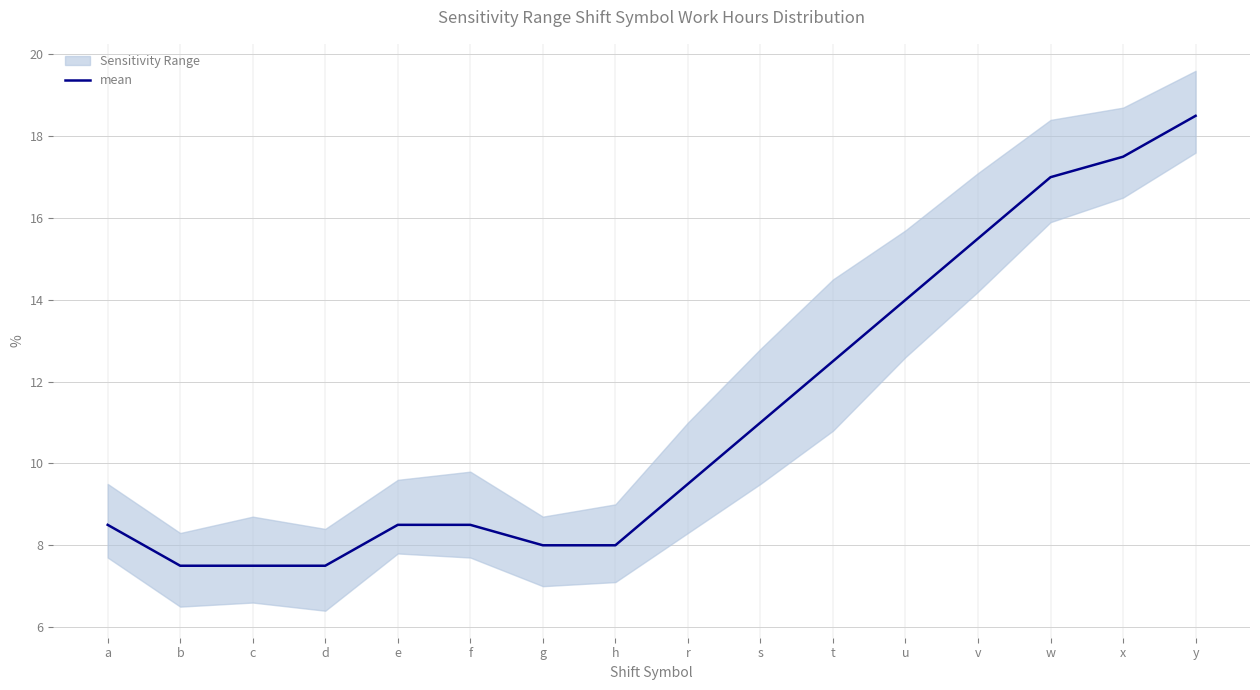

Which category has the lowest value across all series?

b